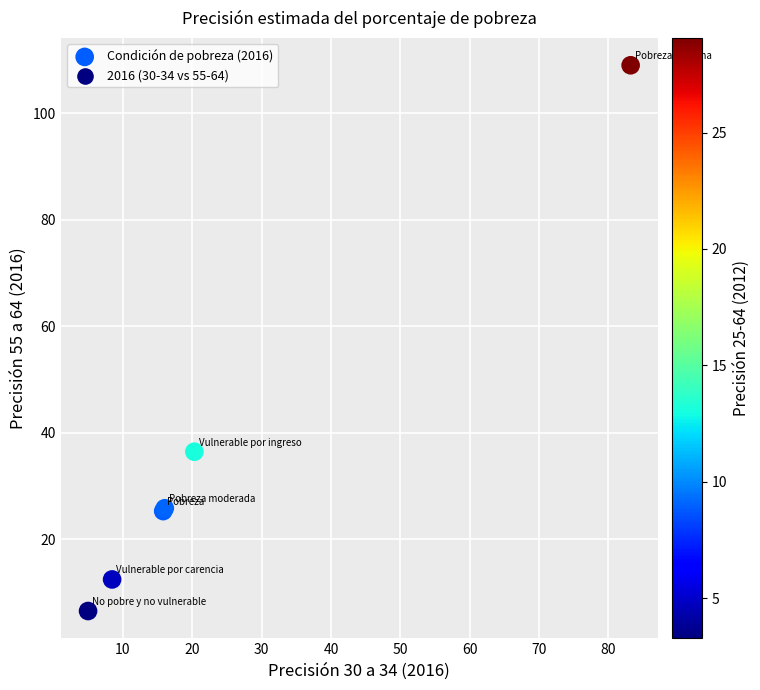

What Y value in the scatter plot is closest to 57?

36.5